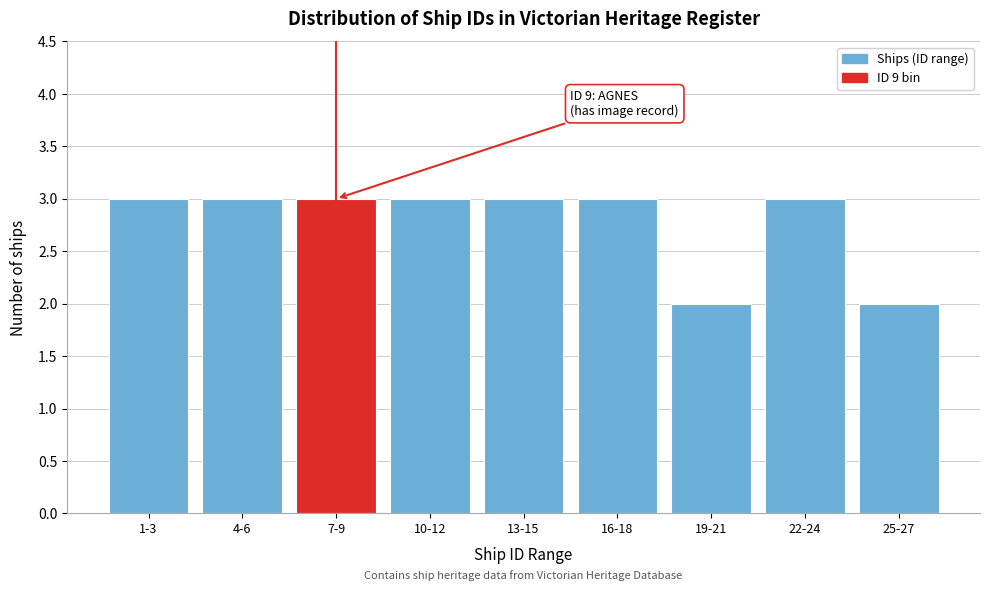

Reading left to right, transcribe all the data shown in this chart.

3	3	3	3	3	3	2	3	2